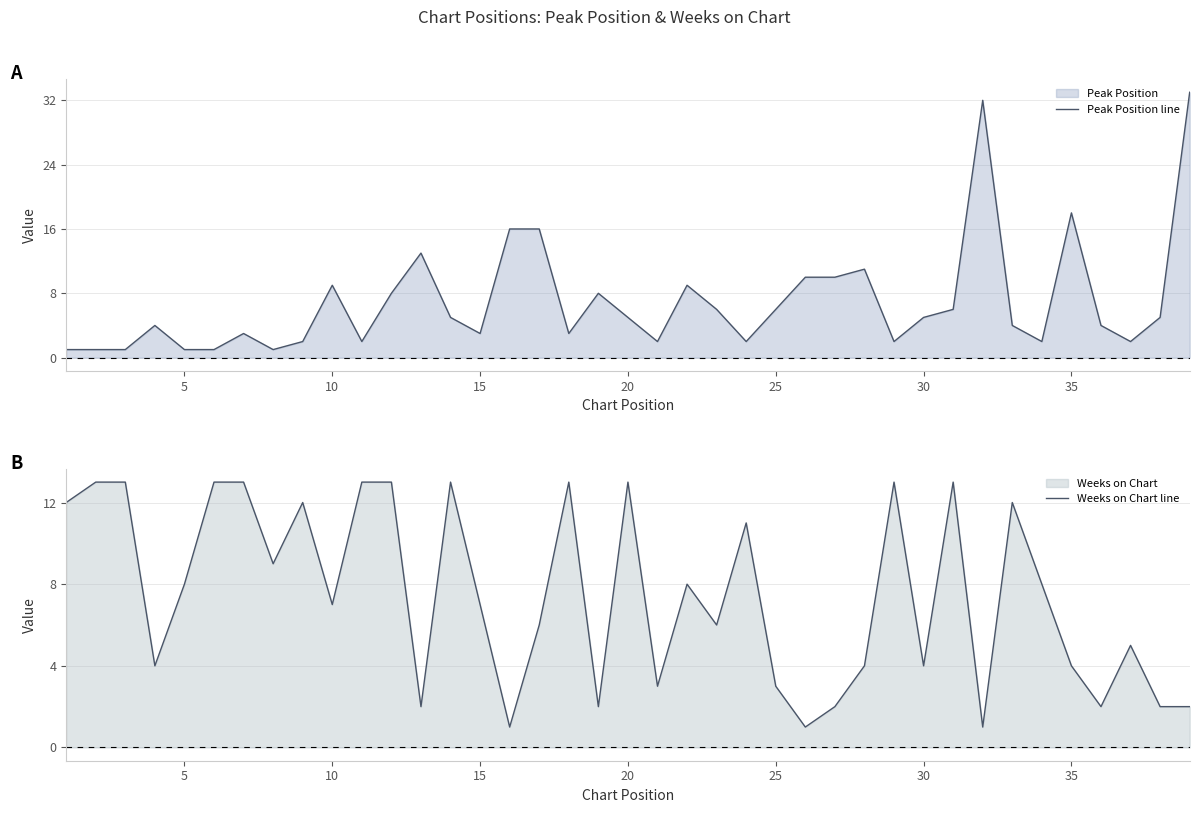

What is the highest value of the Peak Position line series?

33